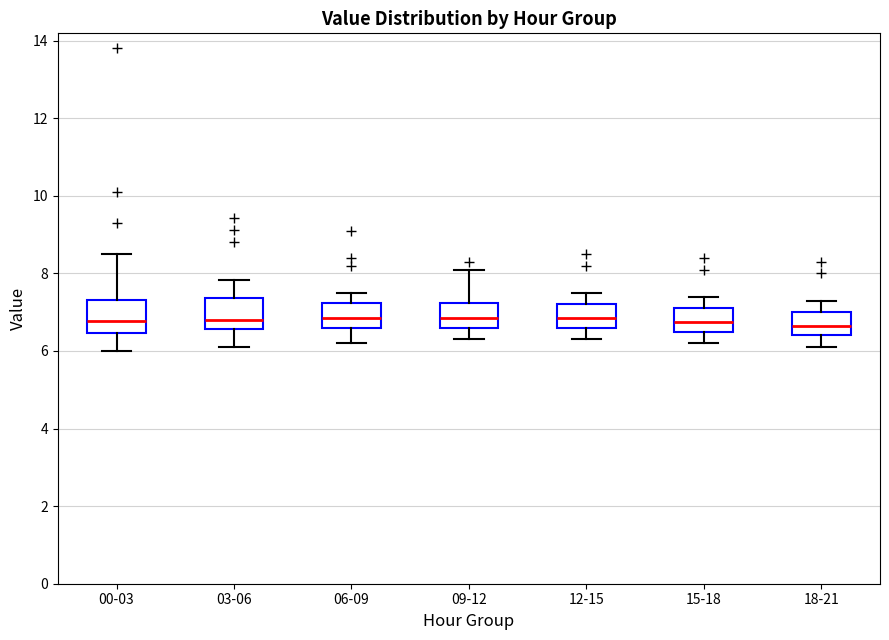

Where is the upper edge of the box for 03-06 on the y-axis? The values are not printed on the chart, so give them approximately, as read against the axis.

7.4